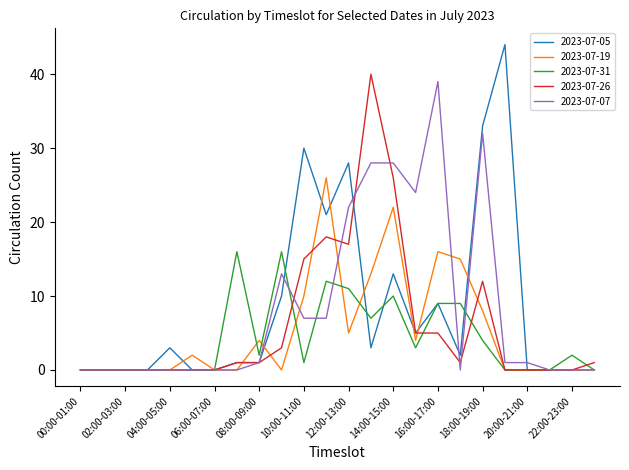

What is the maximum value shown in the chart?

44